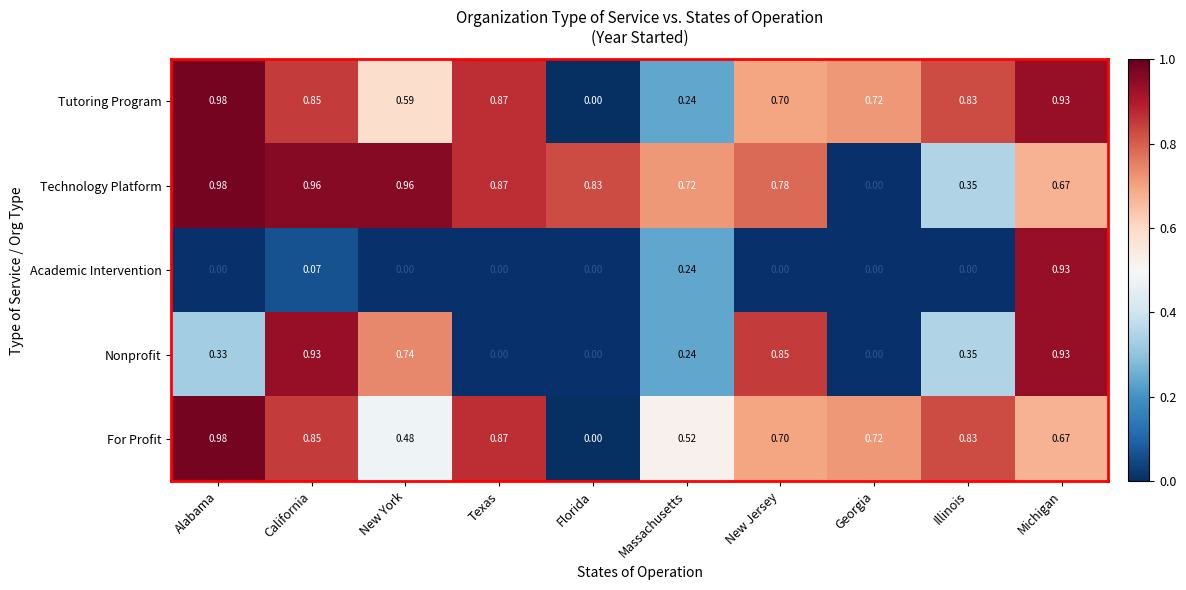

Where is Technology Platform nearest to the value 0?

Georgia